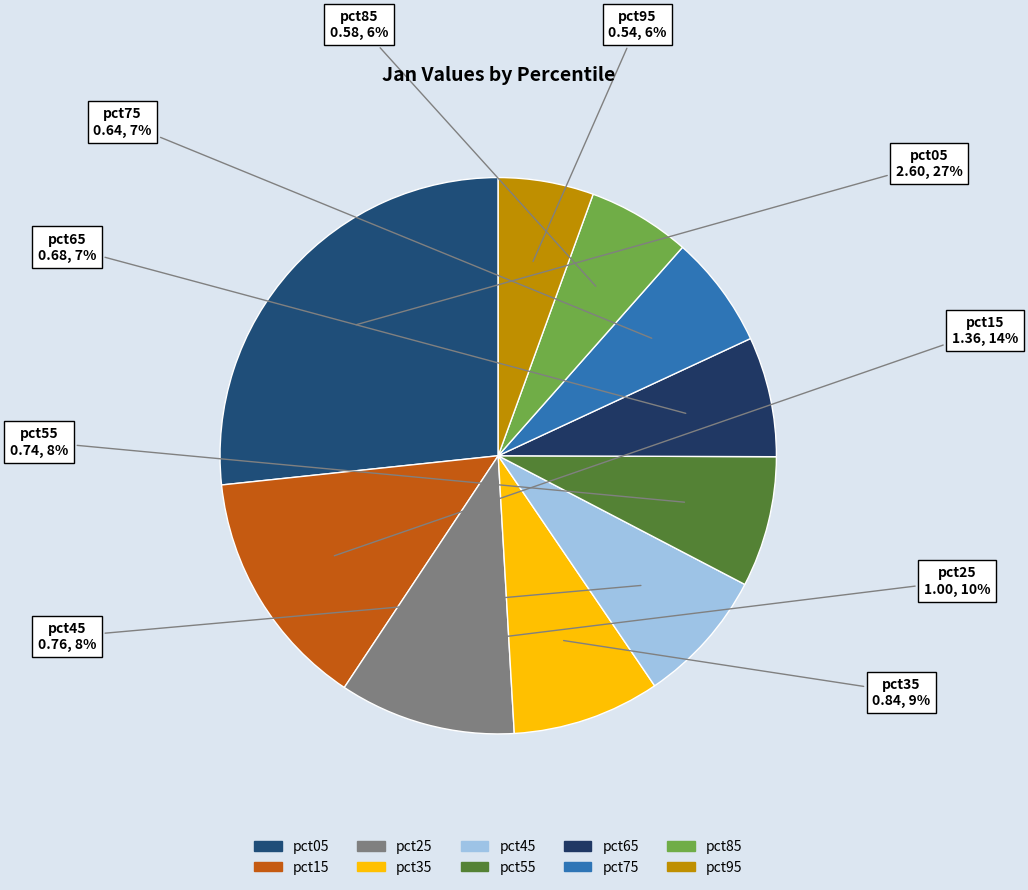

Combined, do pct15 and pct25 account for over 50%?

No